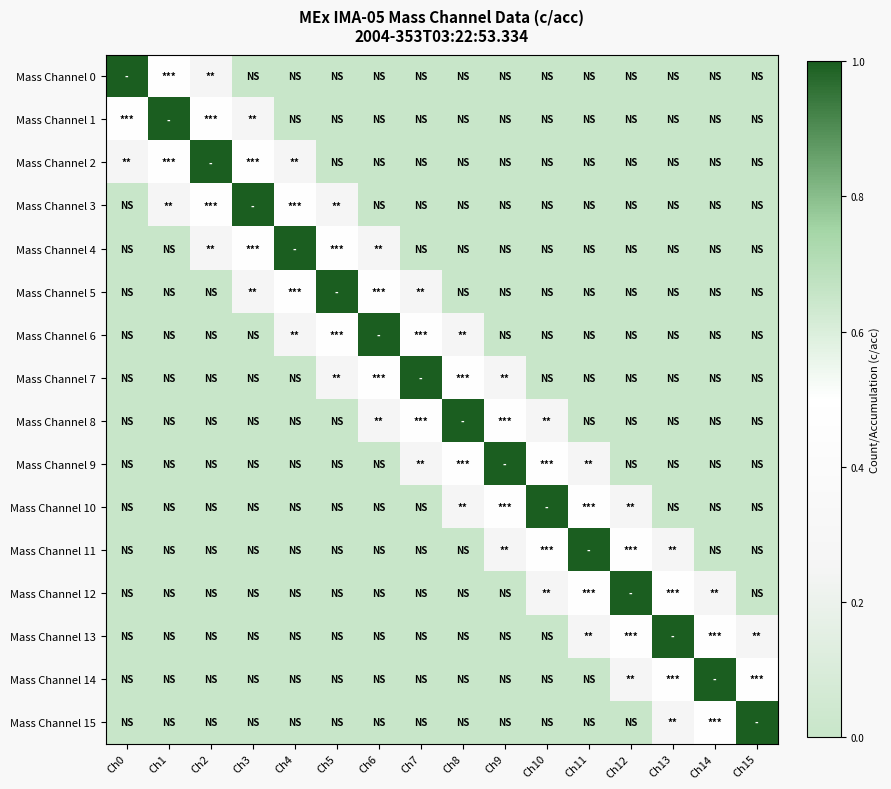

Count the number of categories in the chart.

16